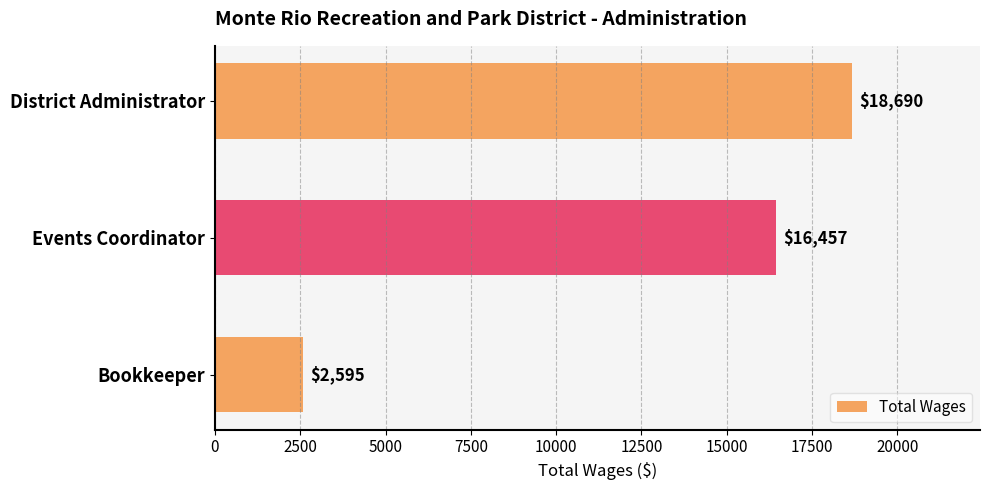

What is the change in value from District Administrator to Bookkeeper?

-16095